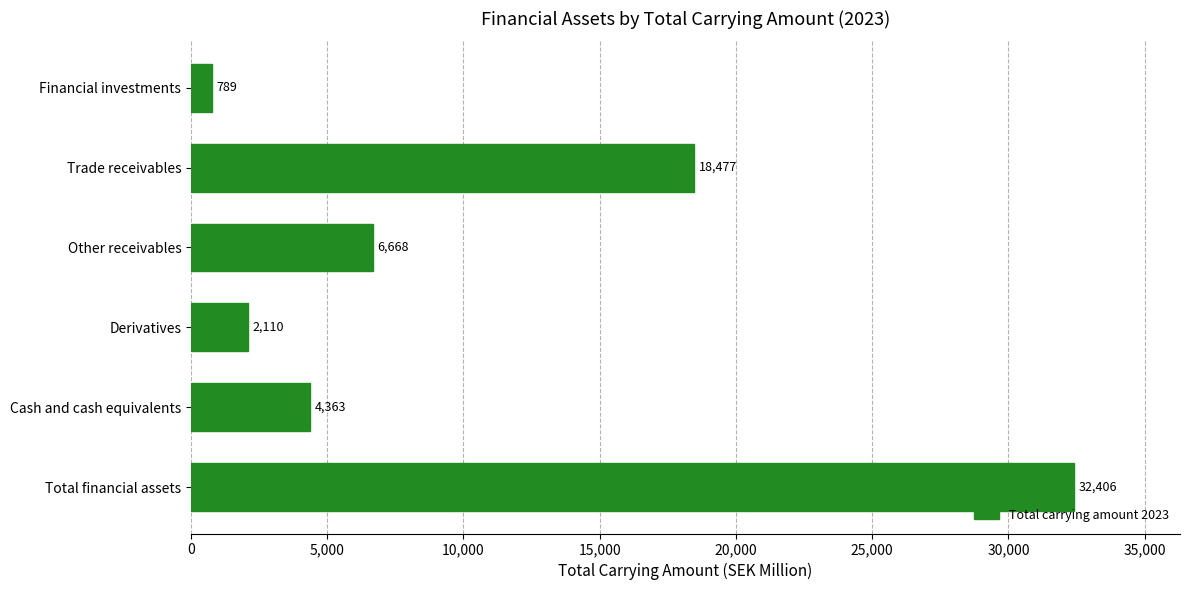

What is the difference between the maximum and minimum values?

31617